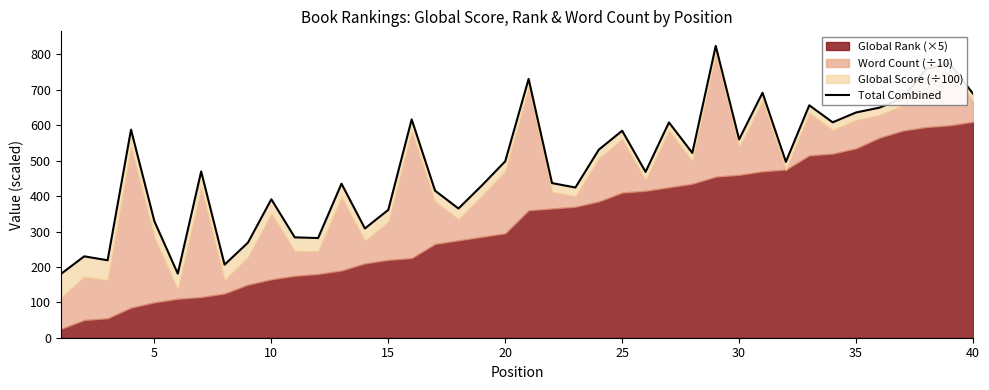

Reading left to right, list all the values displayed in this chart.

179.9	229.9	218.8	587.7	328.9	181.1	469.6	206.4	268.6	391.1	283.5	281.6	435.1	308.6	361.1	616.6	415.3	364.9	430.0	498.3	731.0	436.8	424.3	531.1	584.6	468.4	608.1	521.9	824.2	560.3	691.9	496.8	656.5	608.4	636.2	649.8	677.3	759.1	775.0	689.4